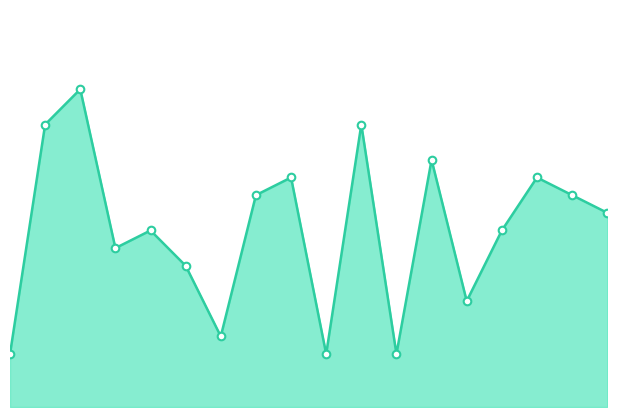

At which category is the sum across all series the highest?

2